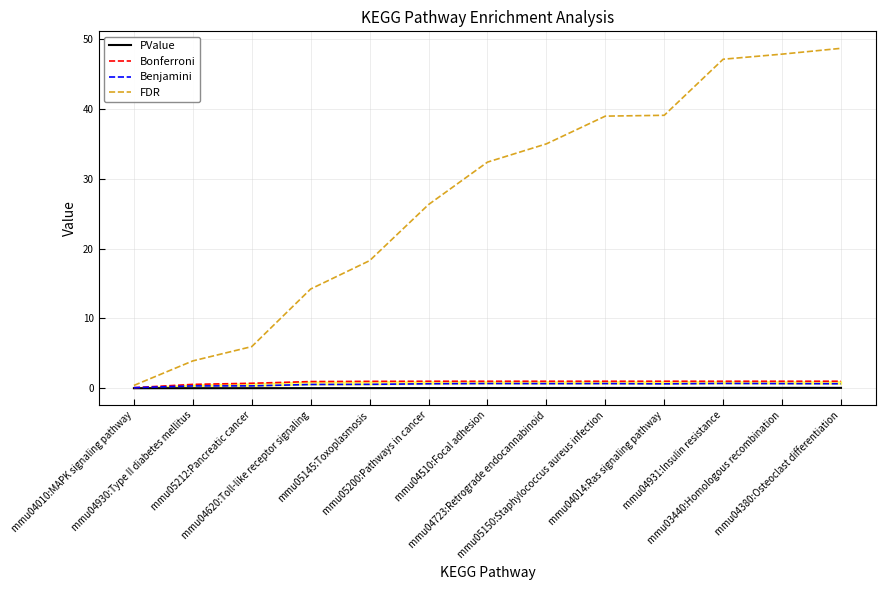

What is the average value of the Benjamini series?

0.5